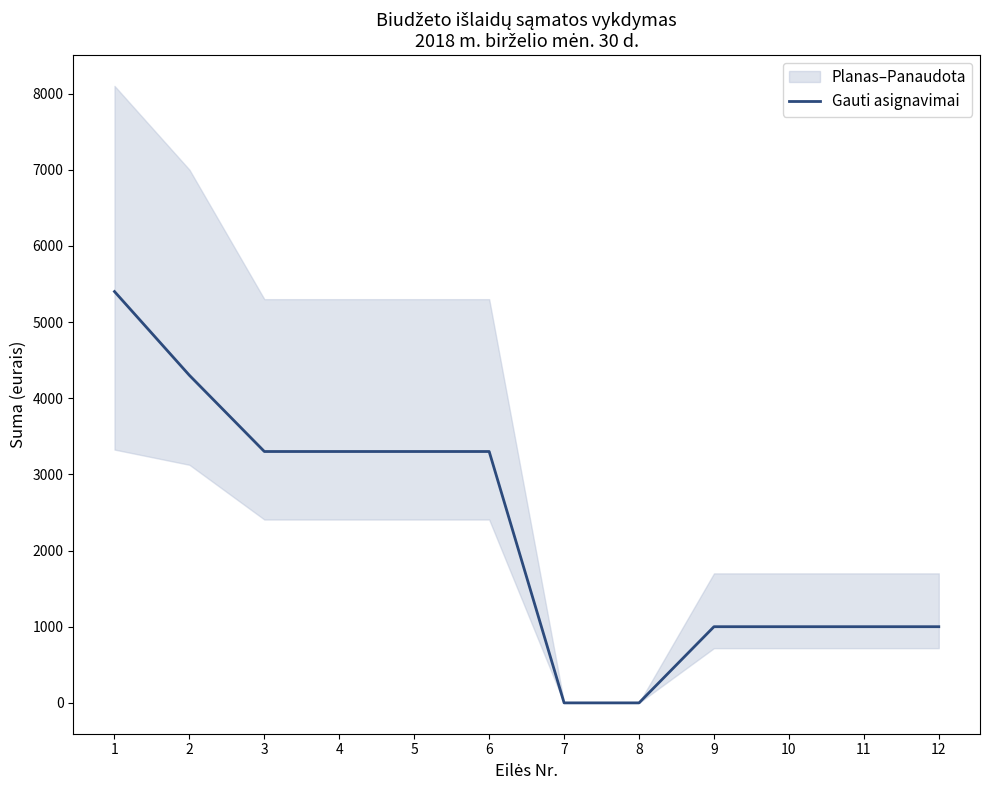

Reading left to right, list all the values displayed in this chart.

5400	4300	3300	3300	3300	3300	0	0	1000	1000	1000	1000